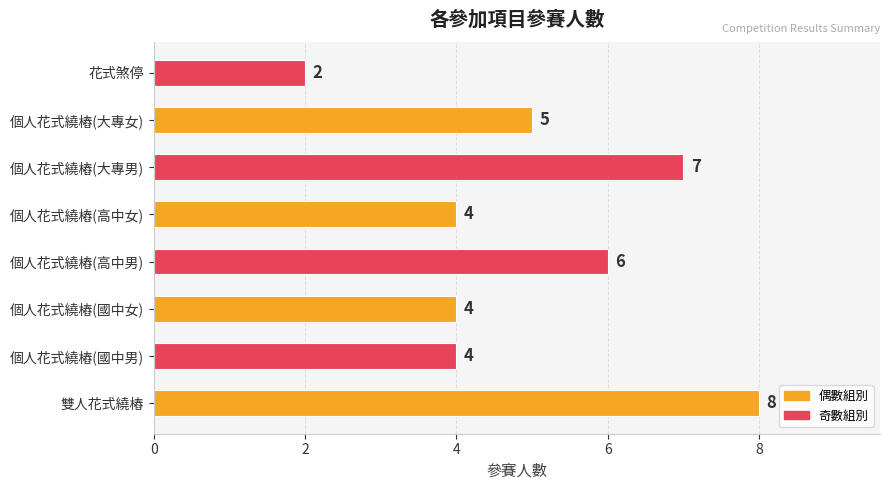

Reading top to bottom, what are all the values shown in this chart?

2	5	7	4	6	4	4	8